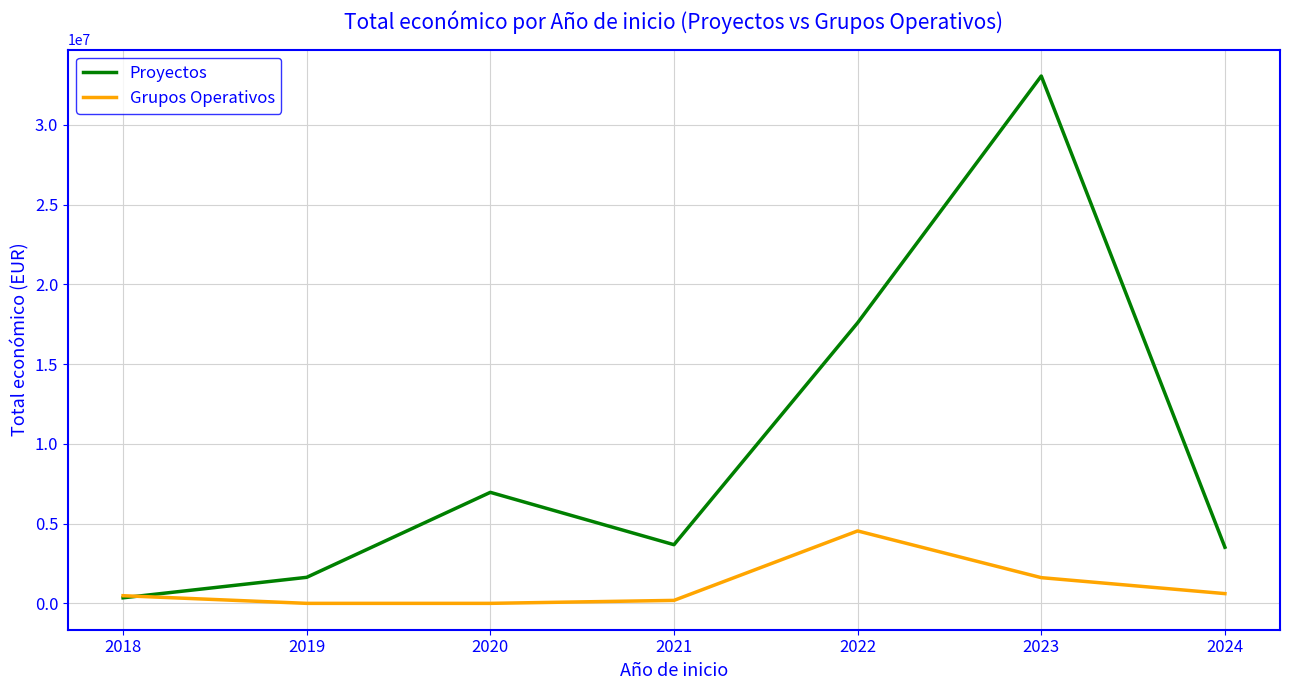

How many interior local peaks does the Proyectos series have?

2